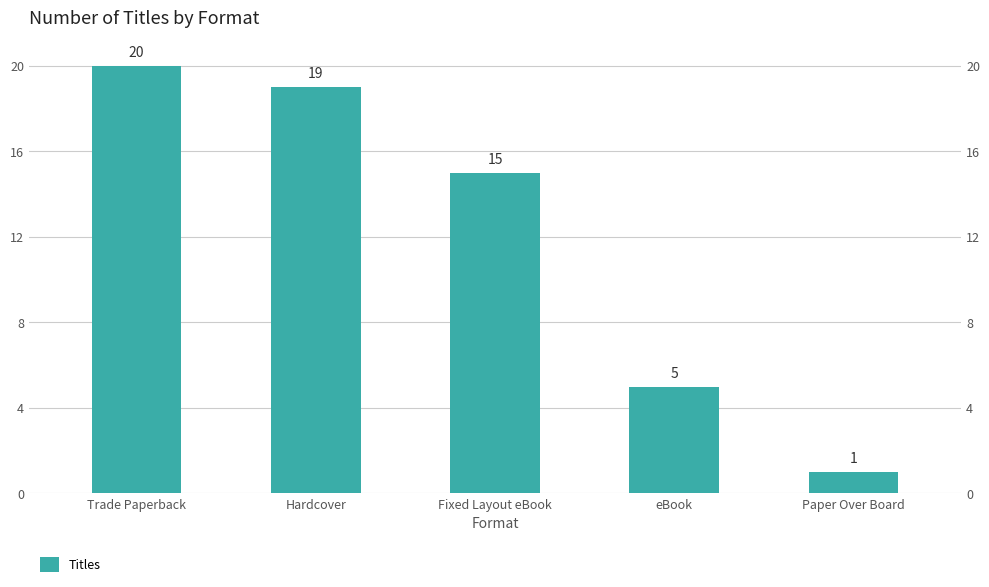

How many data points are less than 15?

2